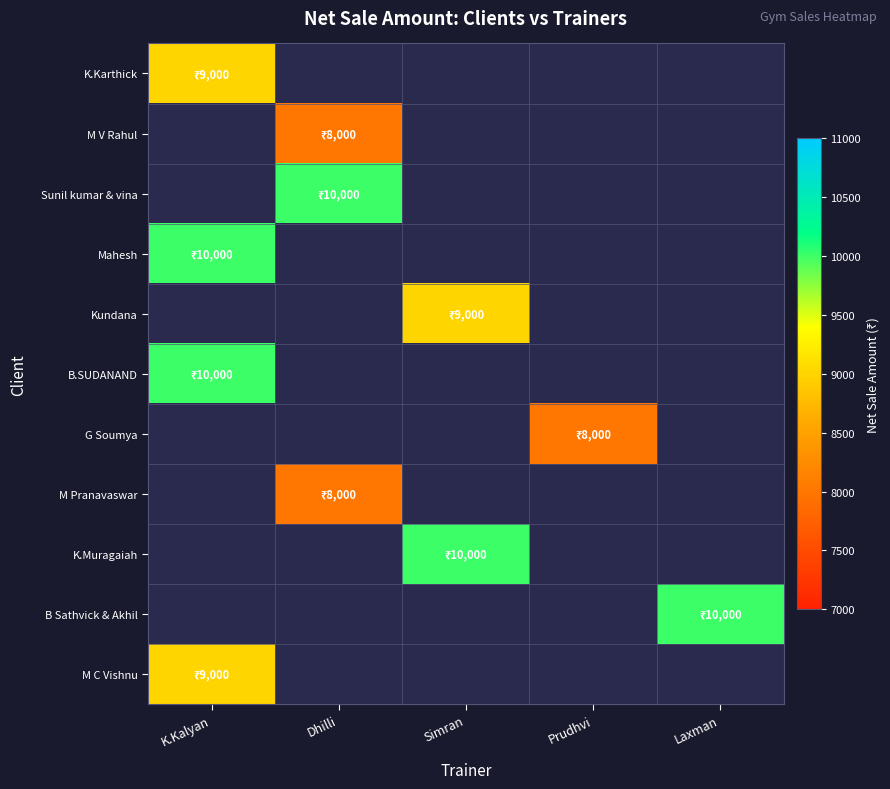

At how many categories does at least one series exceed 9086?

4